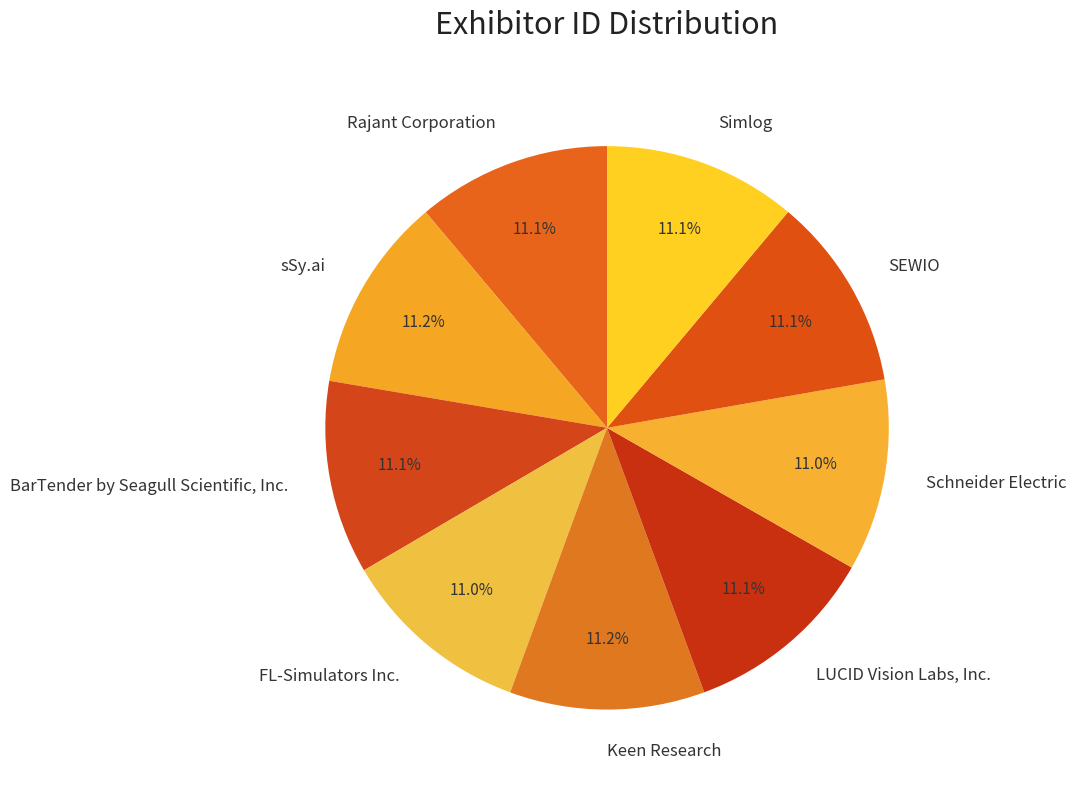

To the nearest percent, what percentage of the pie is BarTender by Seagull Scientific, Inc.?

11%